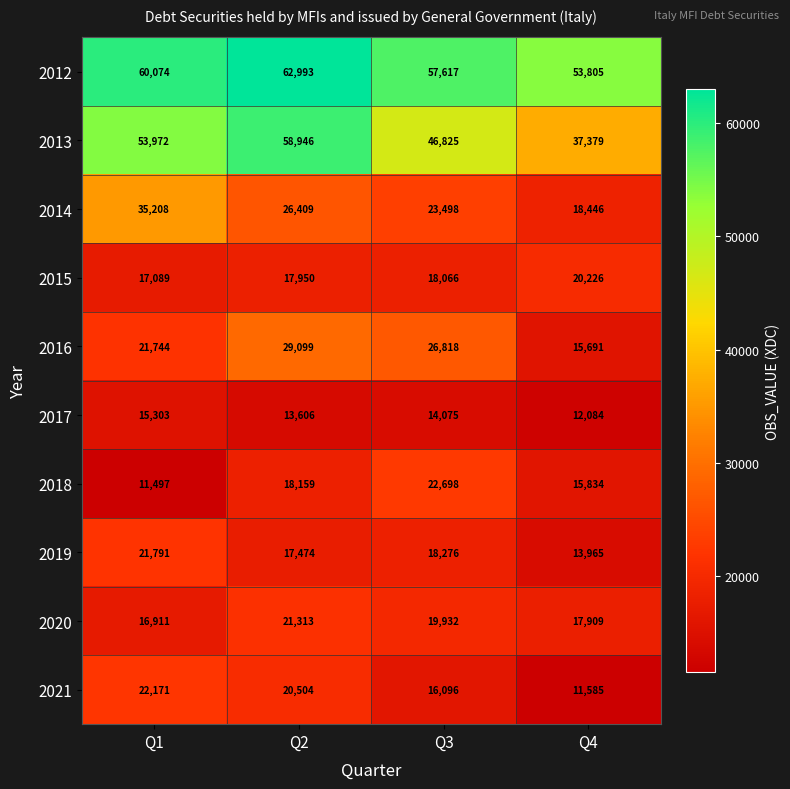

How many data points in 2017 are less than 14075?

2